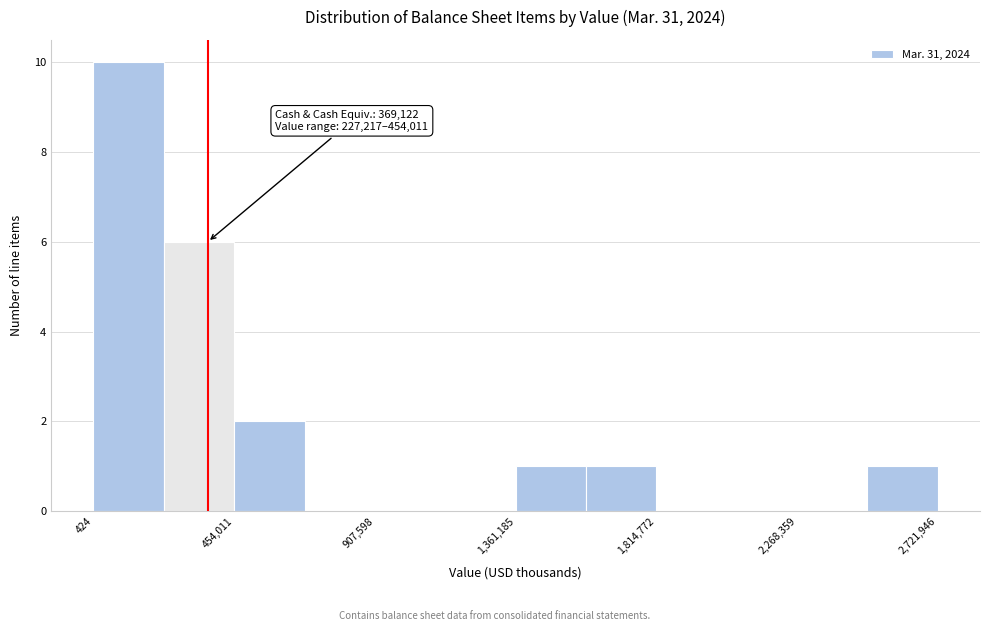

Over which range of the x-axis is the bar tallest?

0 to 250000